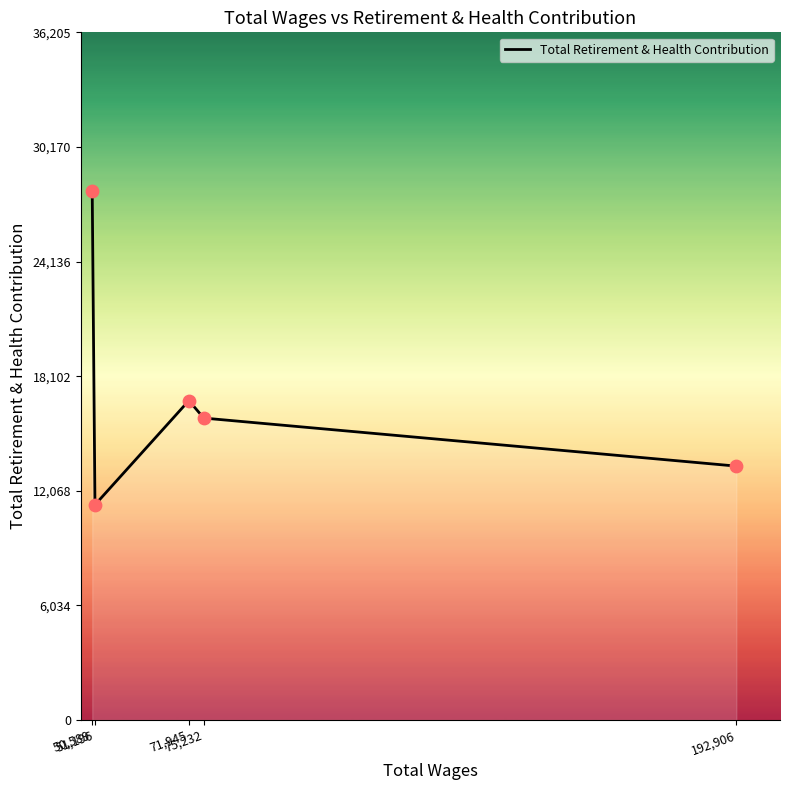

Approximately how many times larger is the value at 192,906 compared to 51,196?

1.2